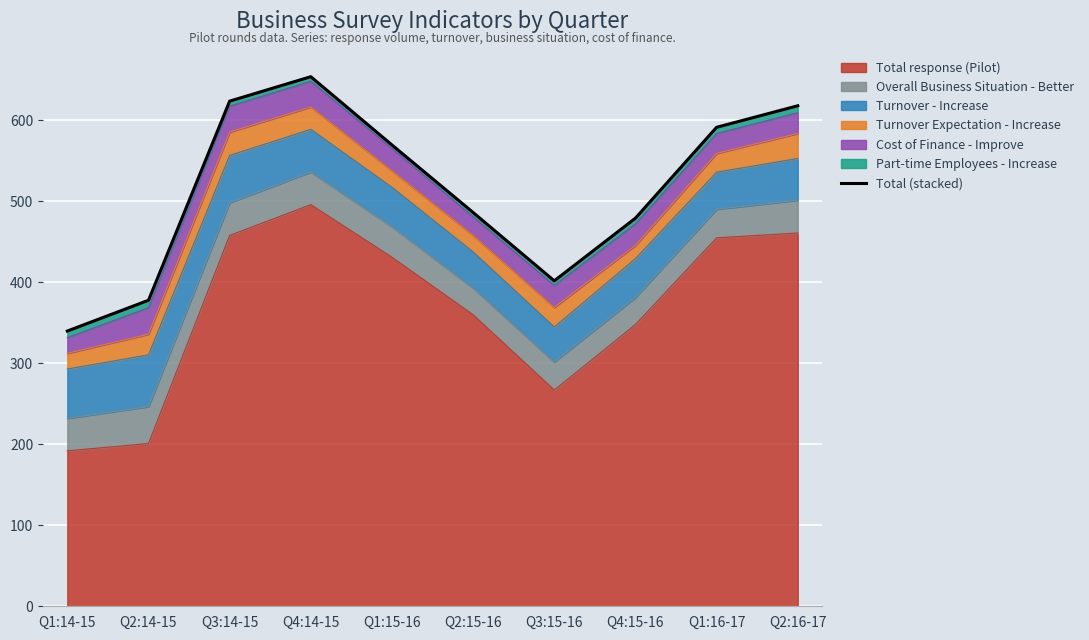

Rank the categories by value from highest to lowest.

Q4:14-15, Q3:14-15, Q2:16-17, Q1:16-17, Q1:15-16, Q2:15-16, Q4:15-16, Q3:15-16, Q2:14-15, Q1:14-15